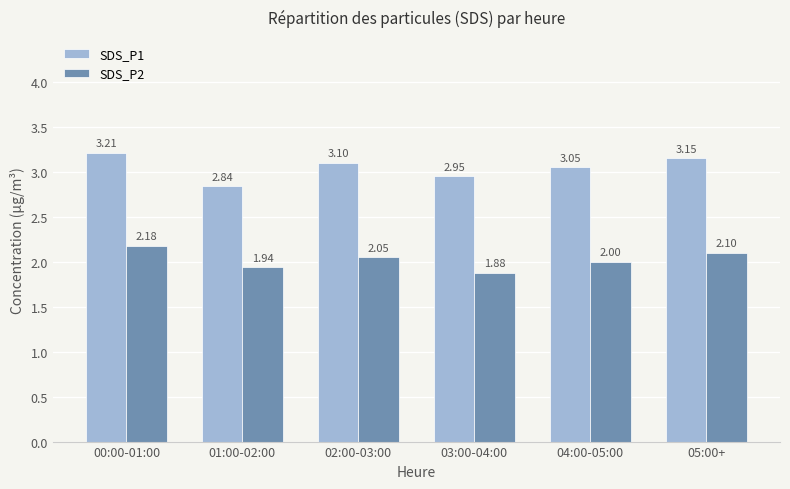

List the labels in order of SDS_P2 value, smallest first.

03:00-04:00, 01:00-02:00, 04:00-05:00, 02:00-03:00, 05:00+, 00:00-01:00